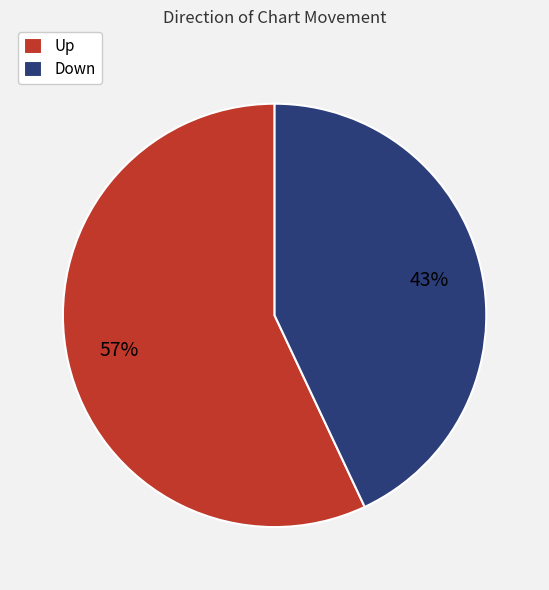

Is the sum of Up and Down greater than half?

Yes